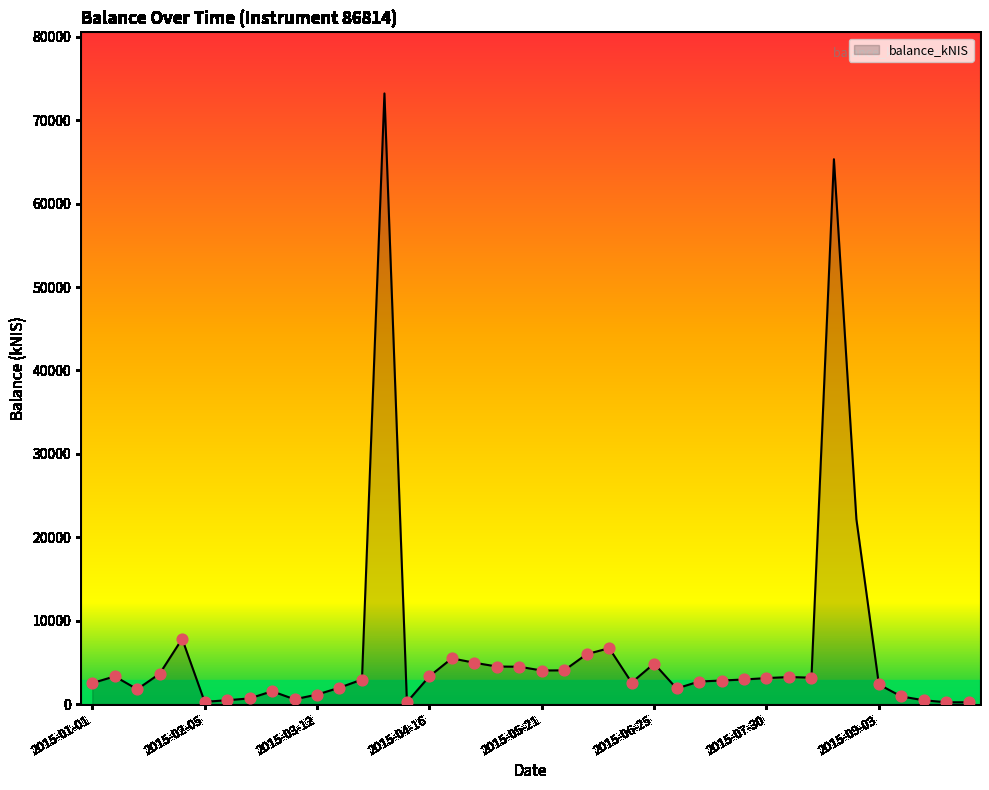

What is the difference between the maximum and minimum values?

73004.1